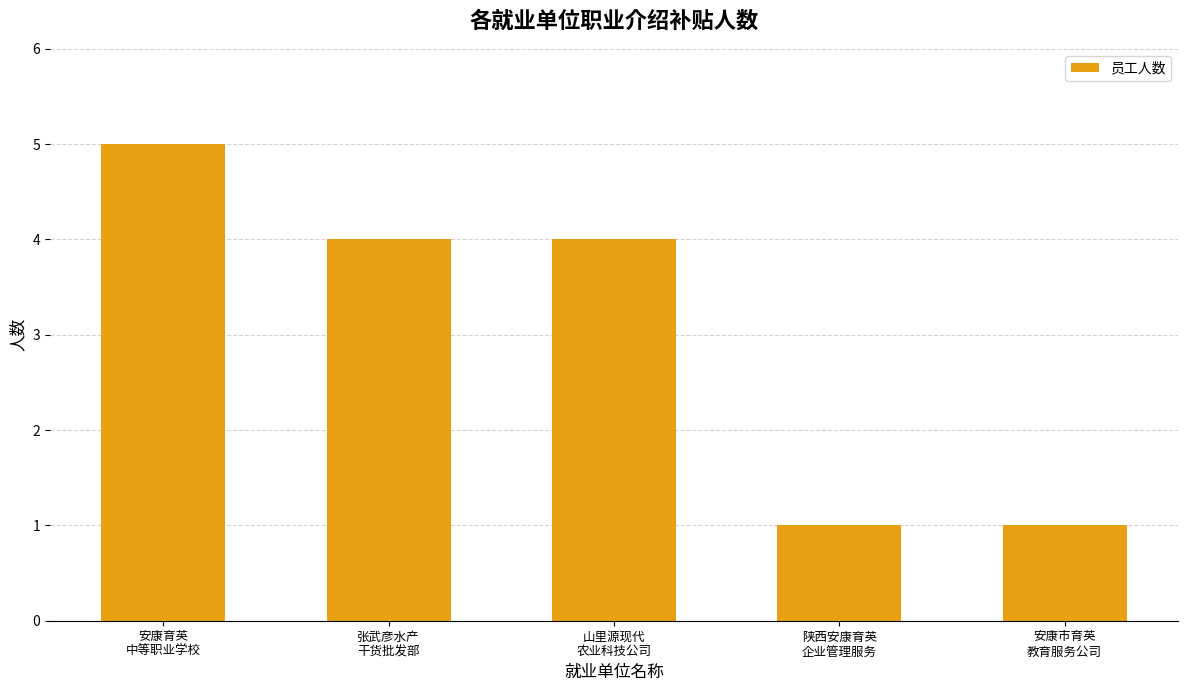

Reading left to right, list all the values displayed in this chart.

安康育英
中等职业学校=5	张武彦水产
干货批发部=4	山里源现代
农业科技公司=4	陕西安康育英
企业管理服务=1	安康市育英
教育服务公司=1